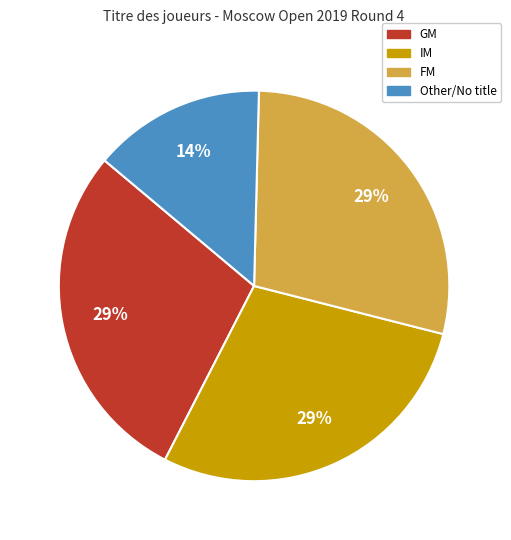

How many segments does this pie chart have?

4